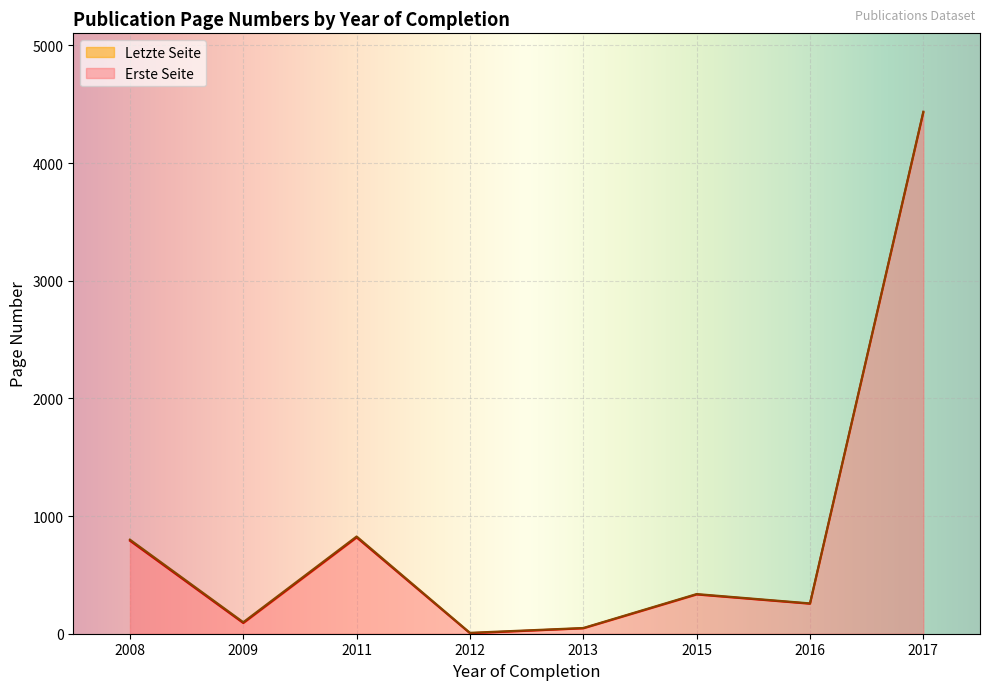

What is the minimum value shown in the chart?

4